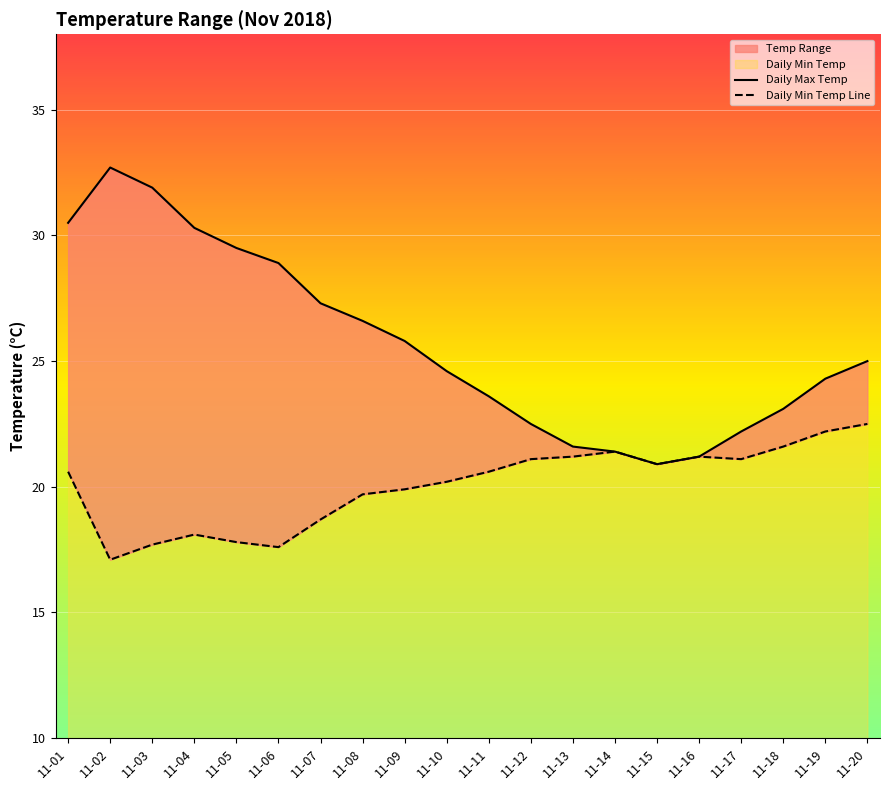

What is the lowest value of the Daily Min Temp Line series?

17.1